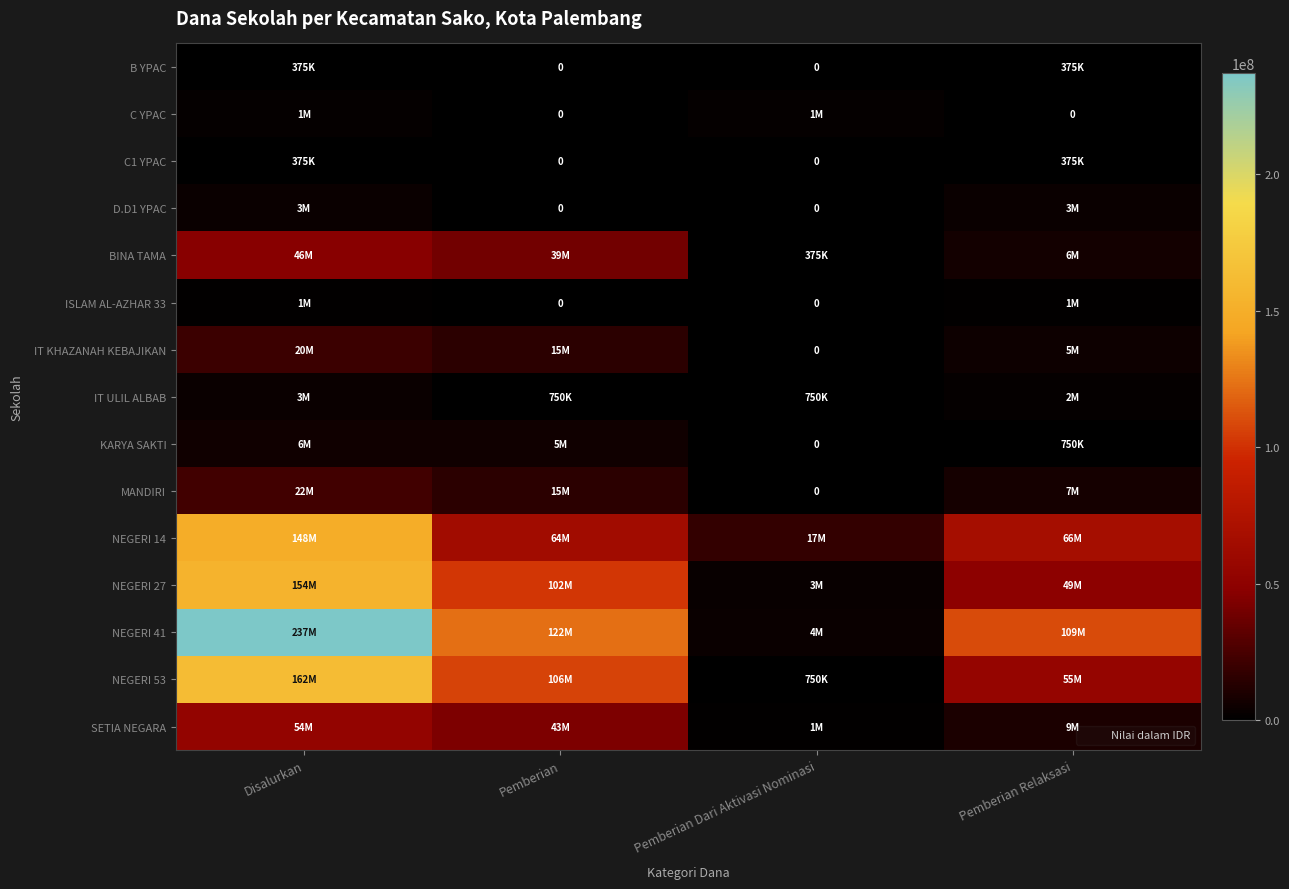

What is the sum of the KARYA SAKTI values at Pemberian Dari Aktivasi Nominasi and Disalurkan?

6375000